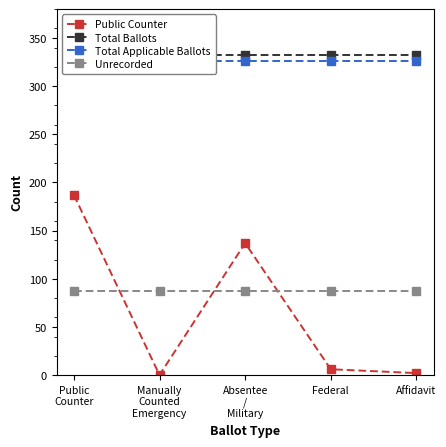

True or false: Total Applicable Ballots and Unrecorded cross at least once.

False